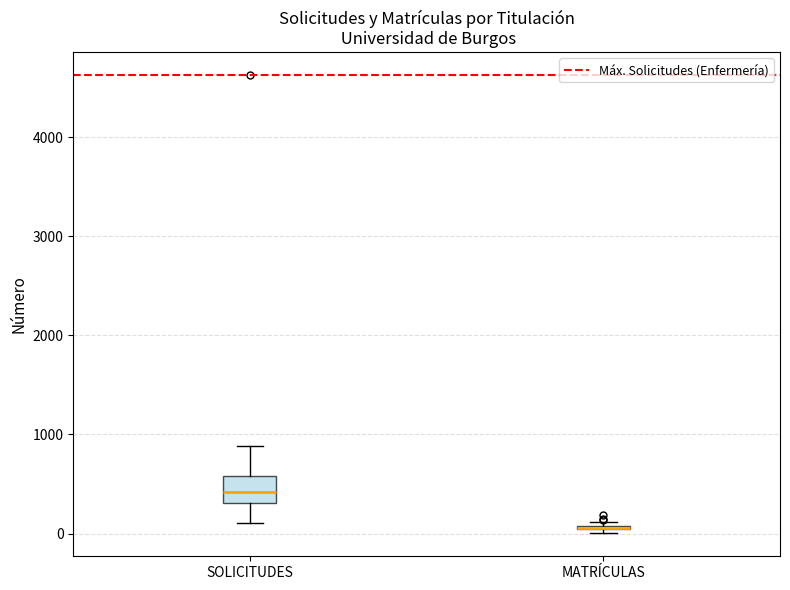

Where does the median line of the box for SOLICITUDES sit on the y-axis? The values are not printed on the chart, so give them approximately, as read against the axis.

400